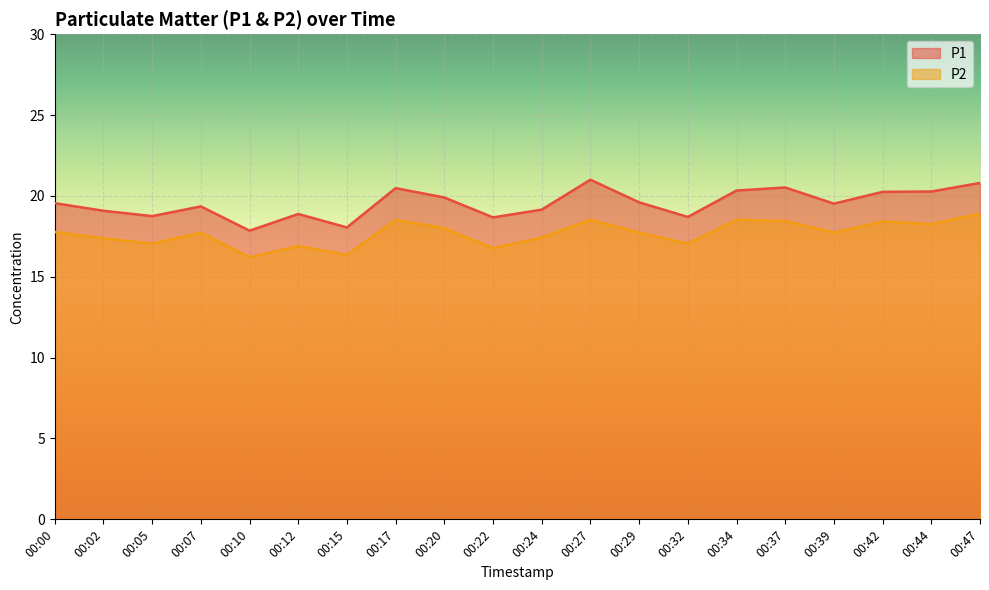

How many values in the P1 series are below 19?

6